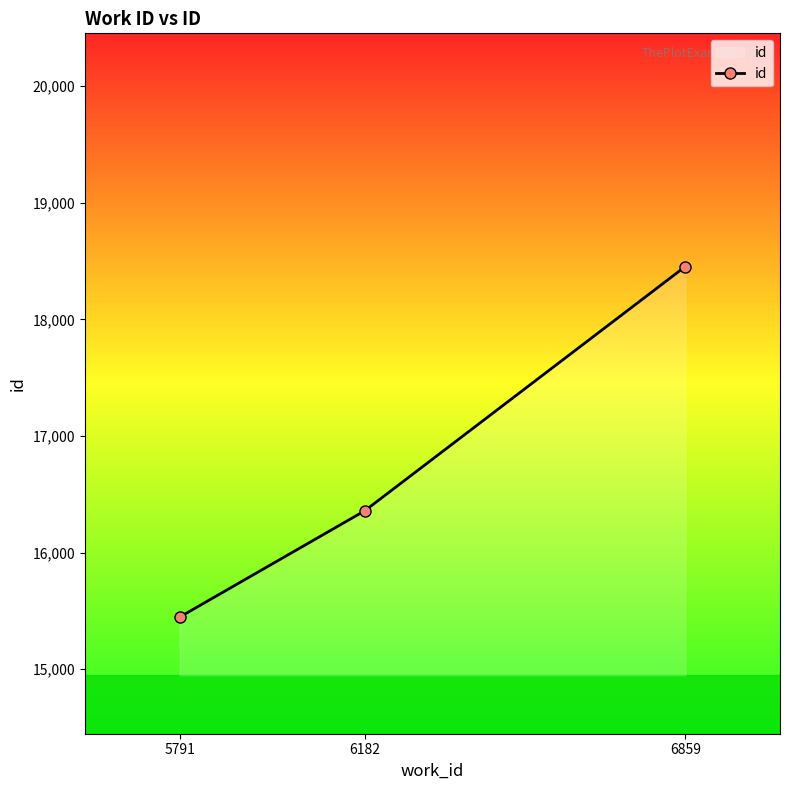

How many lines are shown in the chart?

1